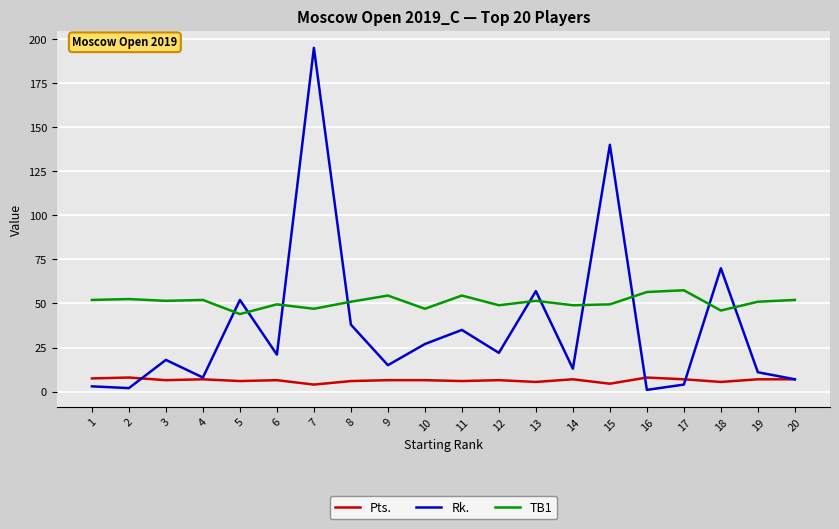

What is the sum of all Pts. values?

128.5